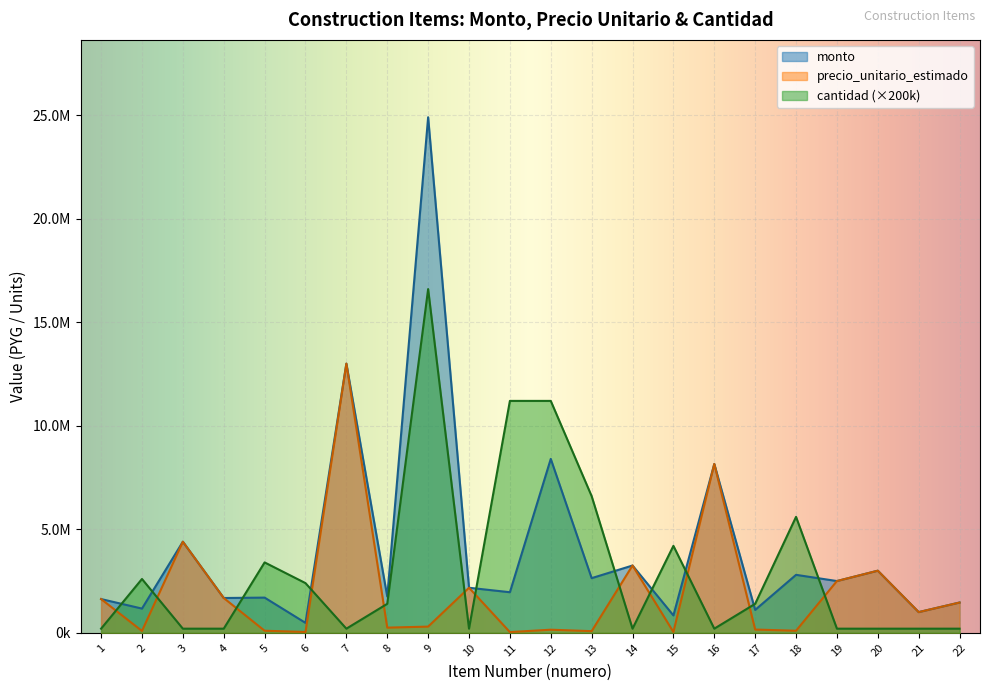

Between 19 and 7, which is larger?

7